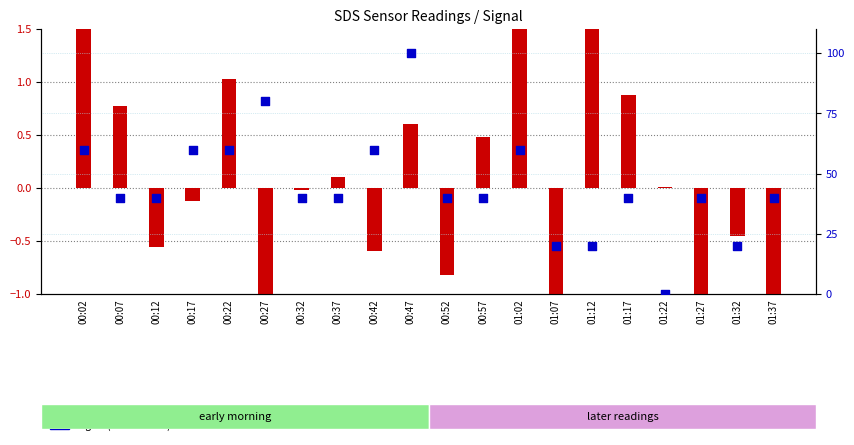

Which series has the widest spread of Y values?

Signal (scaled 0-100)